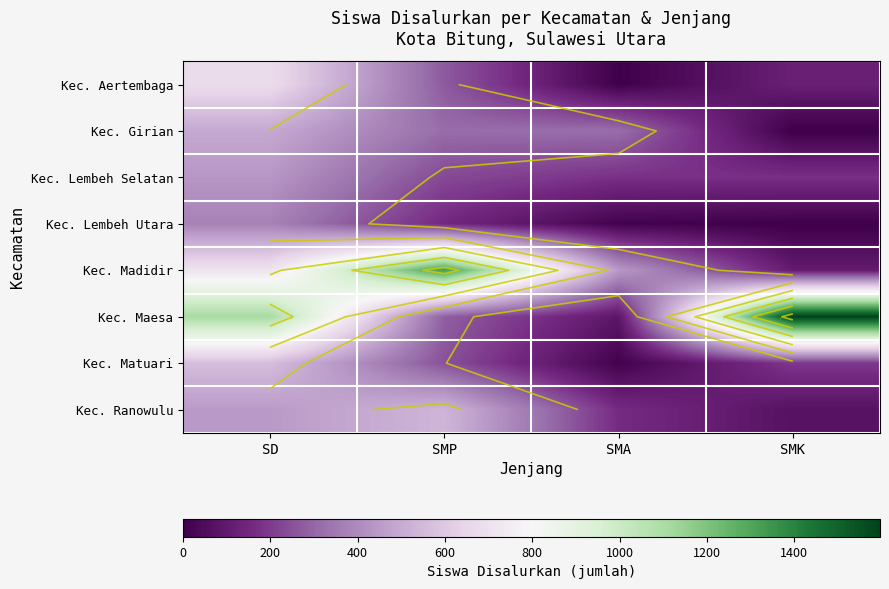

Which series has the largest total across all categories?

Kec. Maesa